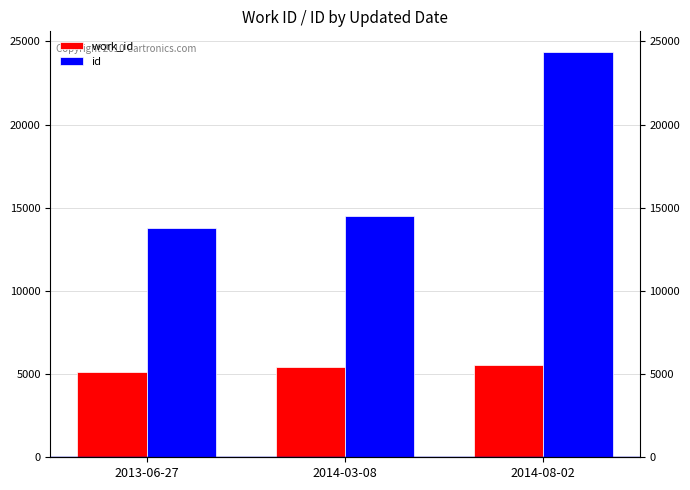

Reading left to right, what are all the values shown in this chart?

work_id: 5106	5404	5535
id: 13797	14498	24385